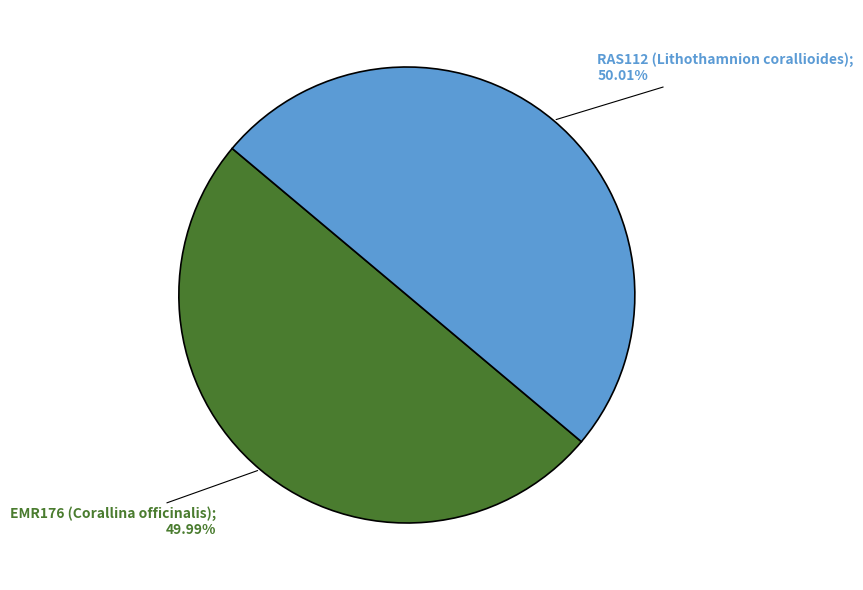

What percentage do RAS112 and EMR176 together represent?

100.0%